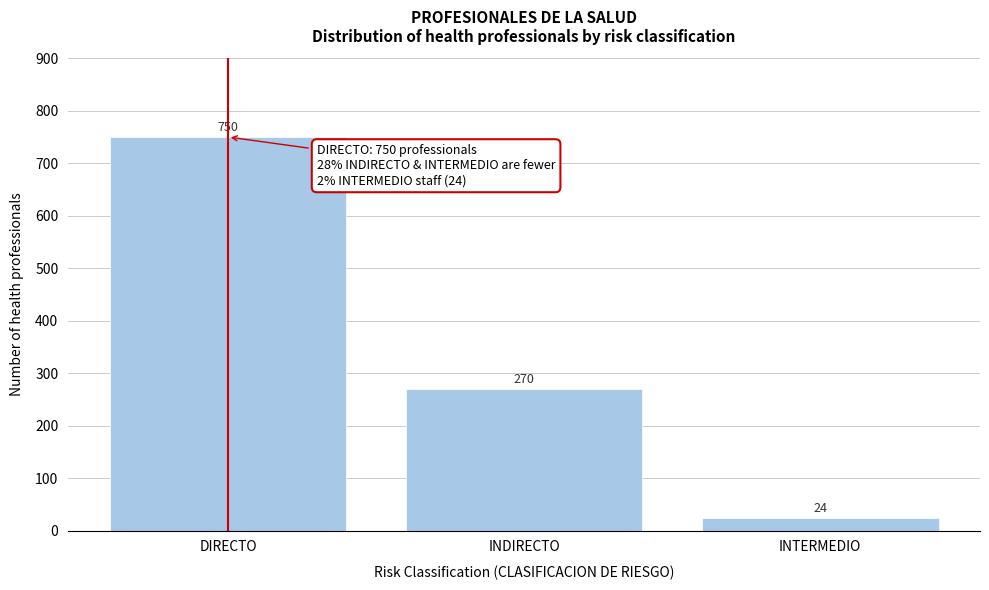

Reading left to right, transcribe all the data shown in this chart.

DIRECTO=750	INDIRECTO=270	INTERMEDIO=24